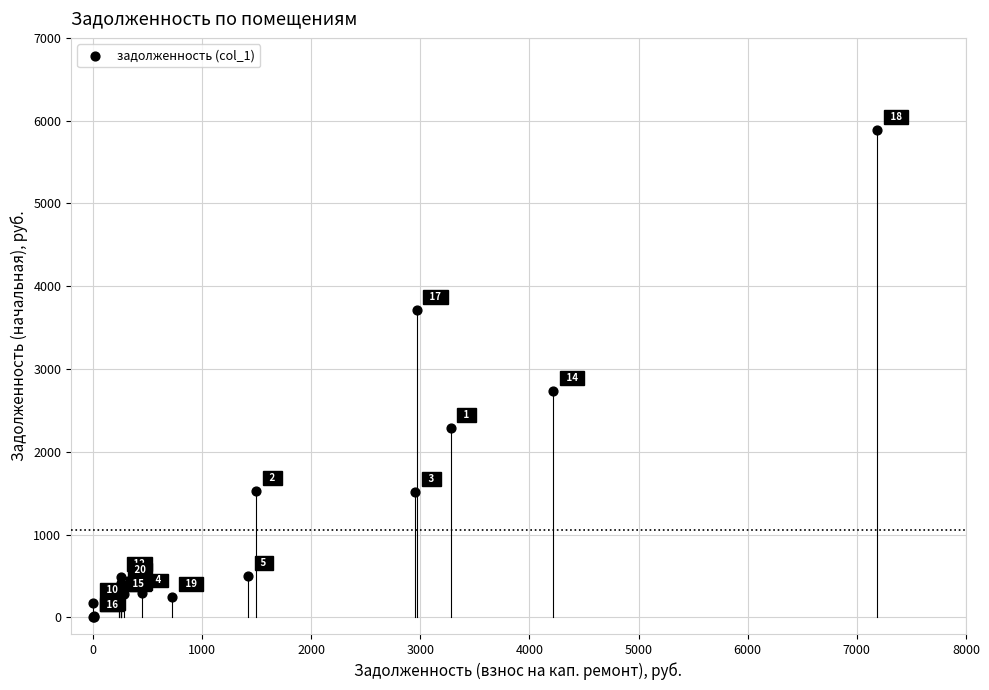

What Y value in the scatter plot is closest to 2944?

2738.7